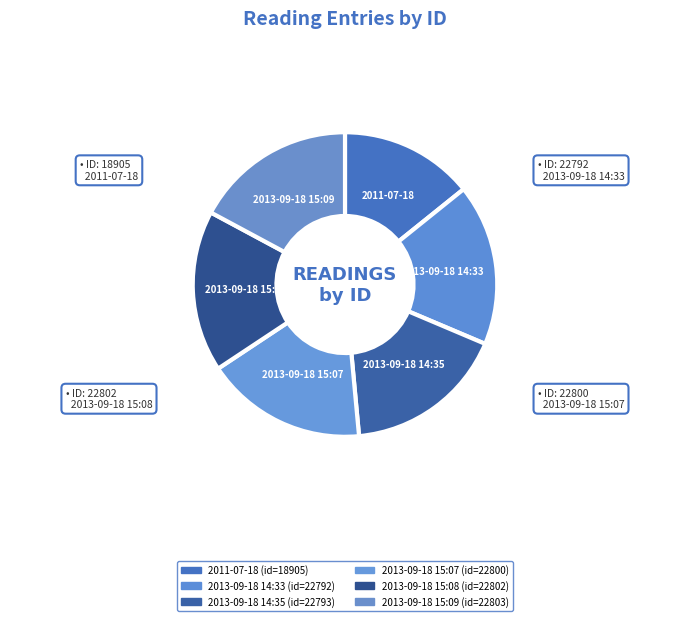

How many segments does this pie chart have?

6